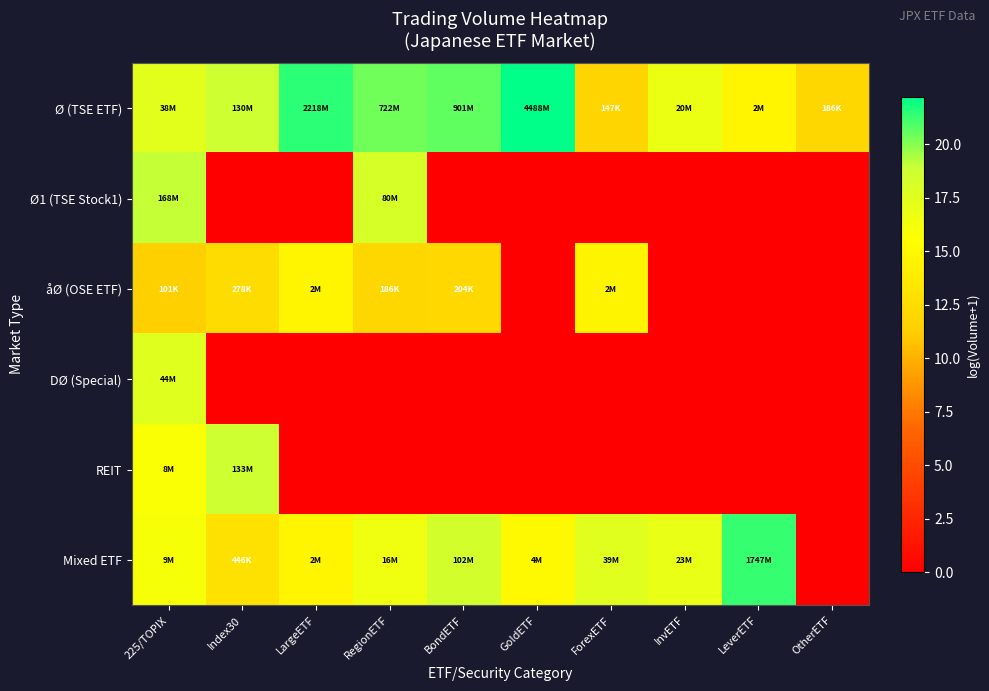

At how many categories does at least one series exceed 22?

1